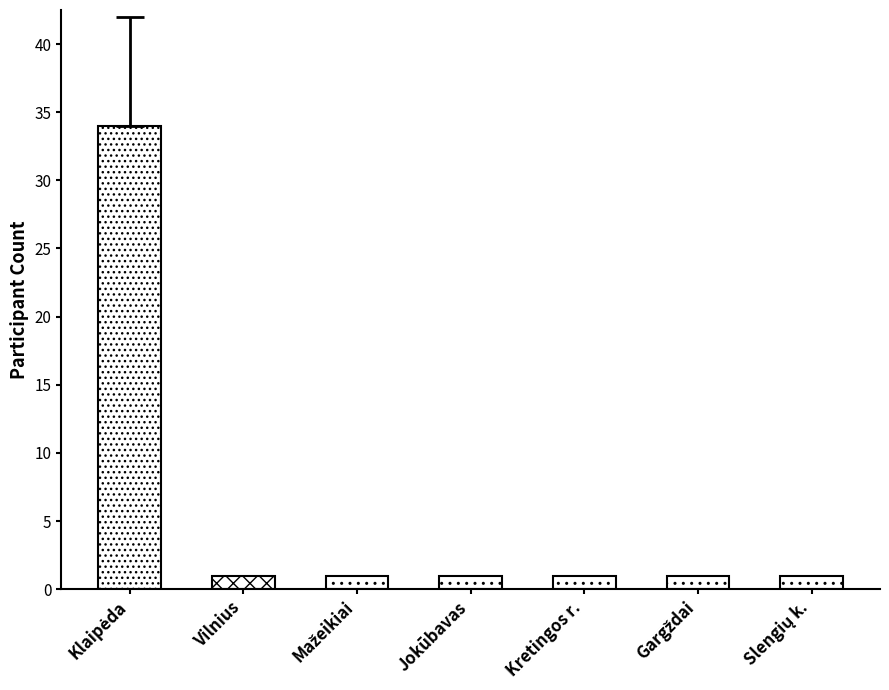

The chart shows a value of 1 at Jokūbavas. True or false?

True